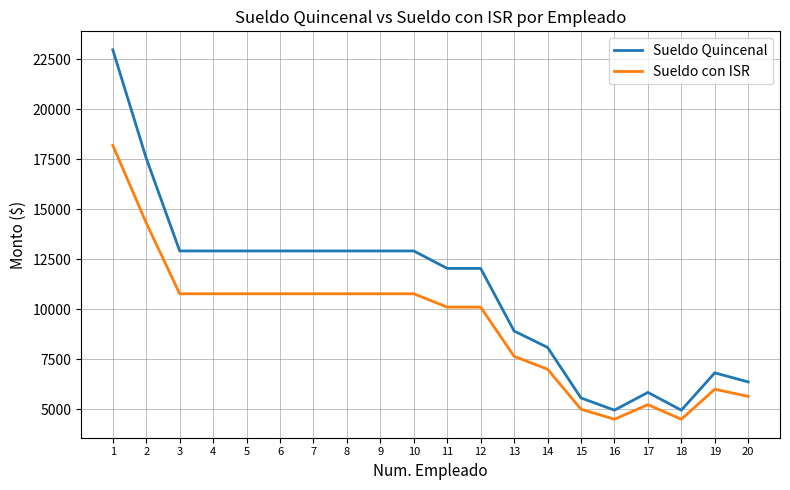

What is the difference between the maximum and minimum values in the Sueldo Quincenal series?

18008.4